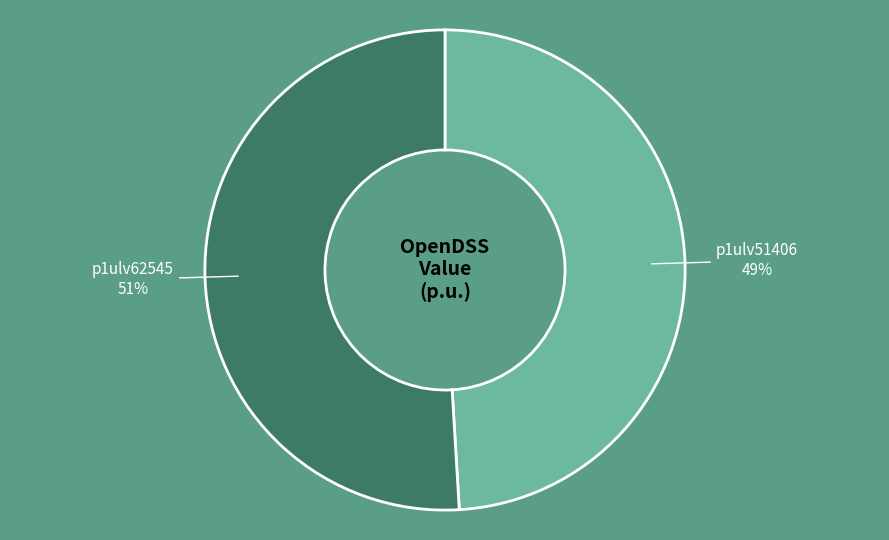

How many slices are in this pie chart?

2